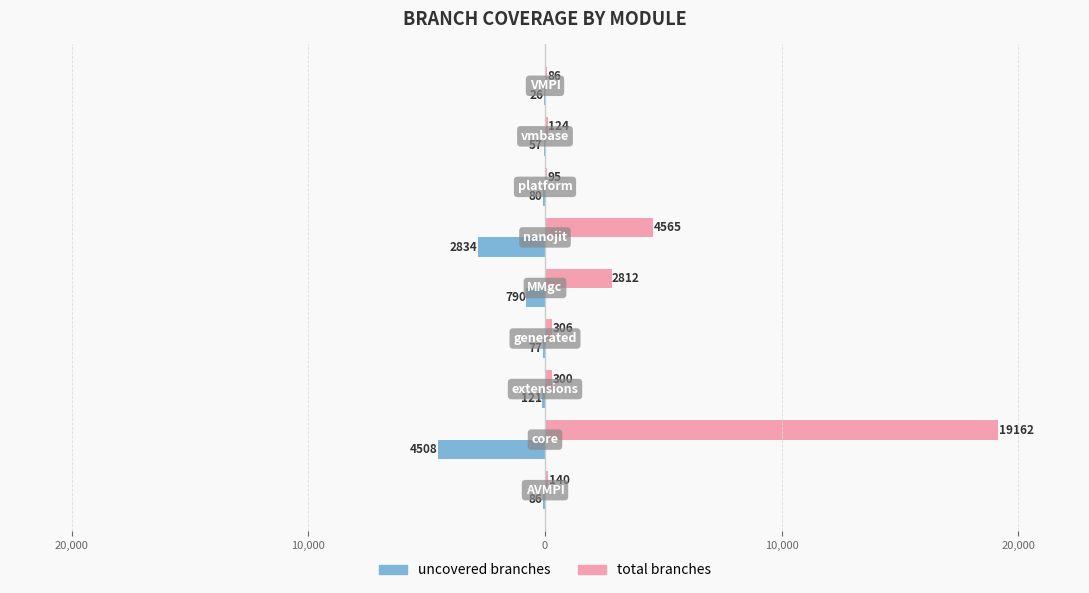

What are all the series names shown in the legend?

uncovered branches, total branches